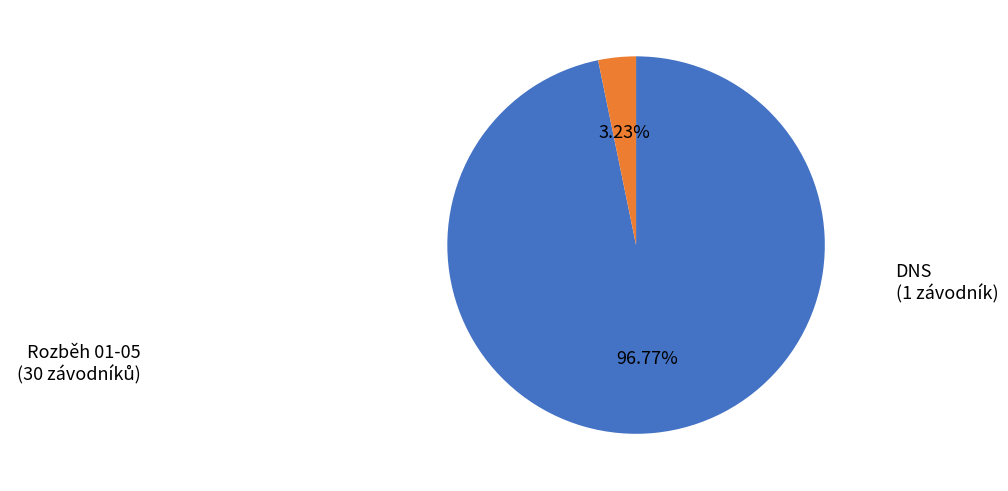

Does any single category account for the majority?

Yes